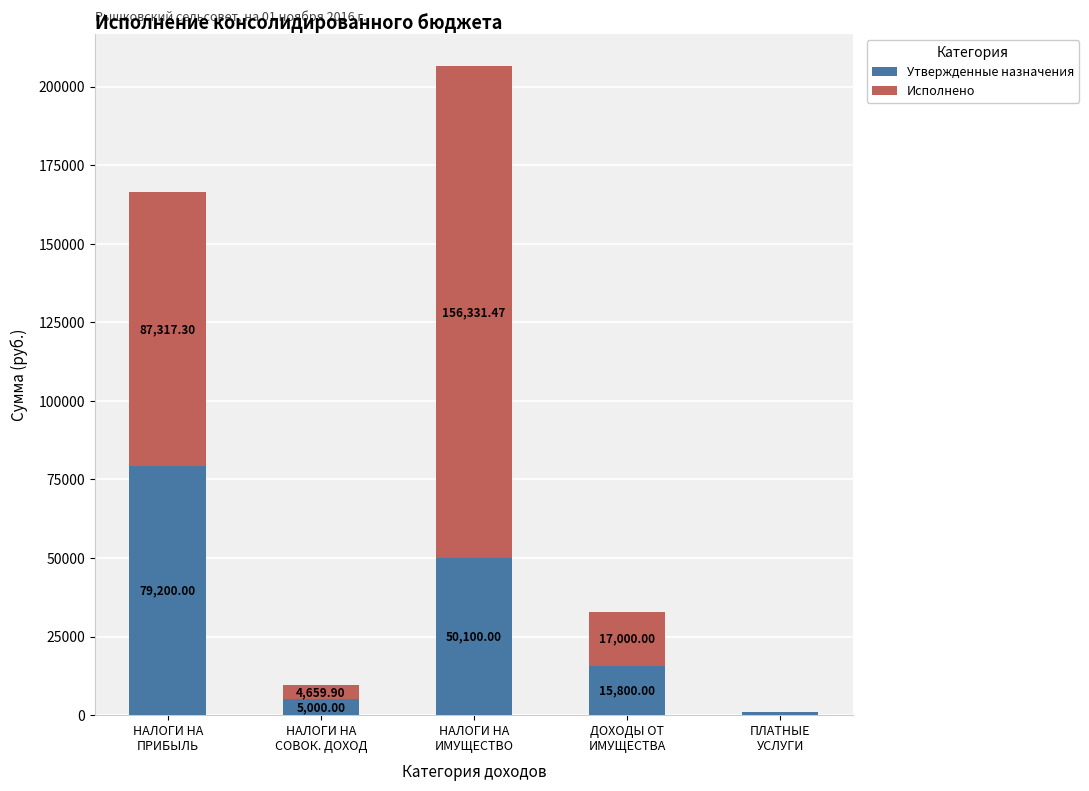

What is the sum of all Утвержденные назначения values?

151100.0